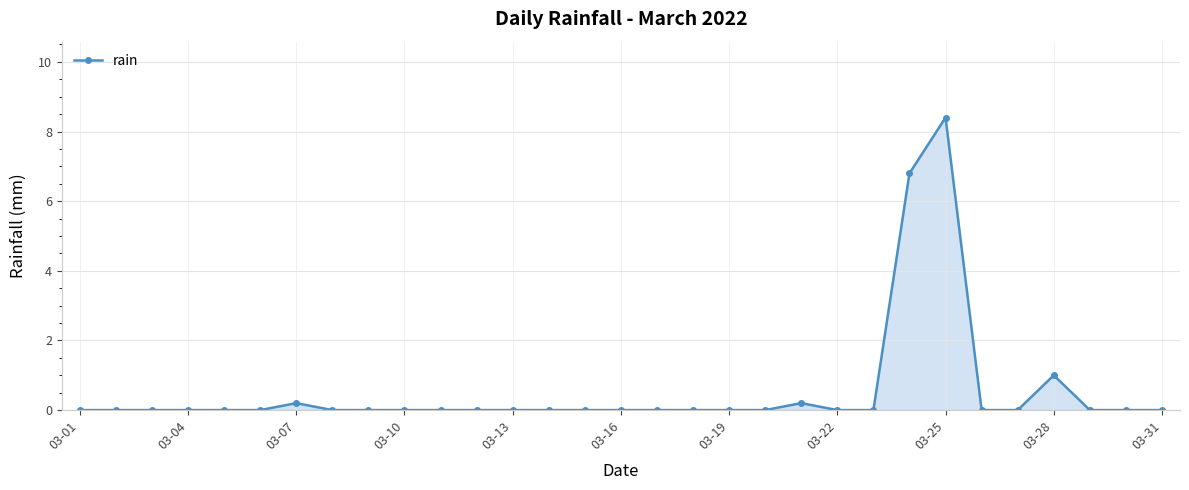

True or false: there are more than 2 points higher than both neighbors.

True